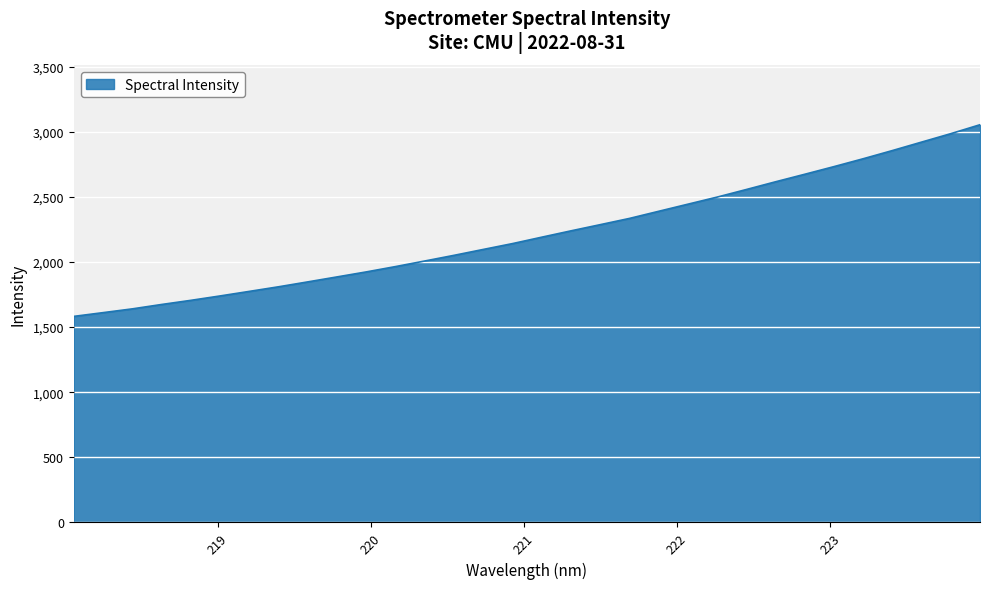

What is the difference between the maximum and minimum values?

1471.7